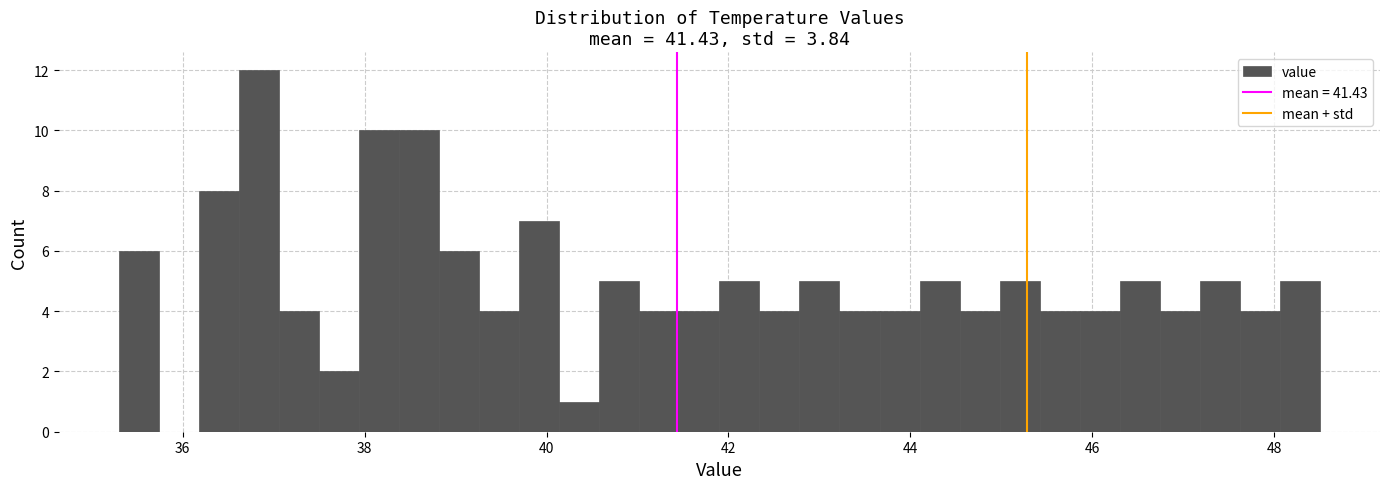

Around what value on the x-axis is the tallest bar? Give the approximate position of its centre, as read against the axis.

36.8